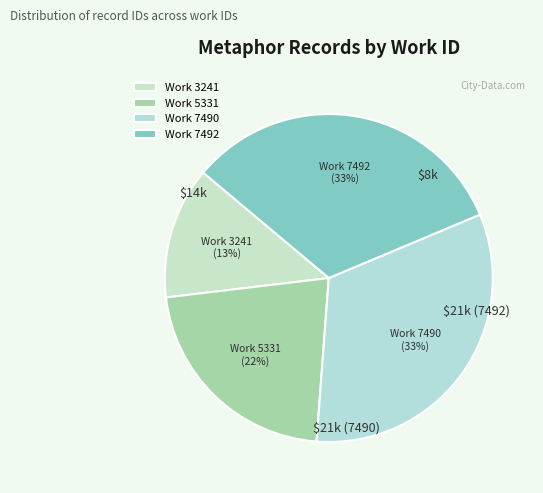

To the nearest percent, what portion does Work 5331 represent?

22%